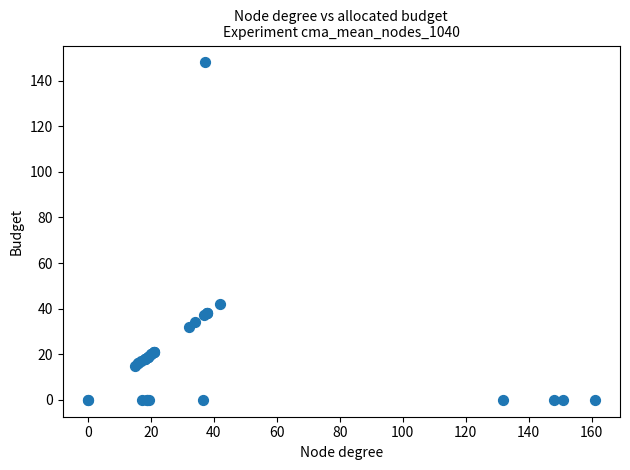

What Y value in the scatter plot is closest to 74?

42